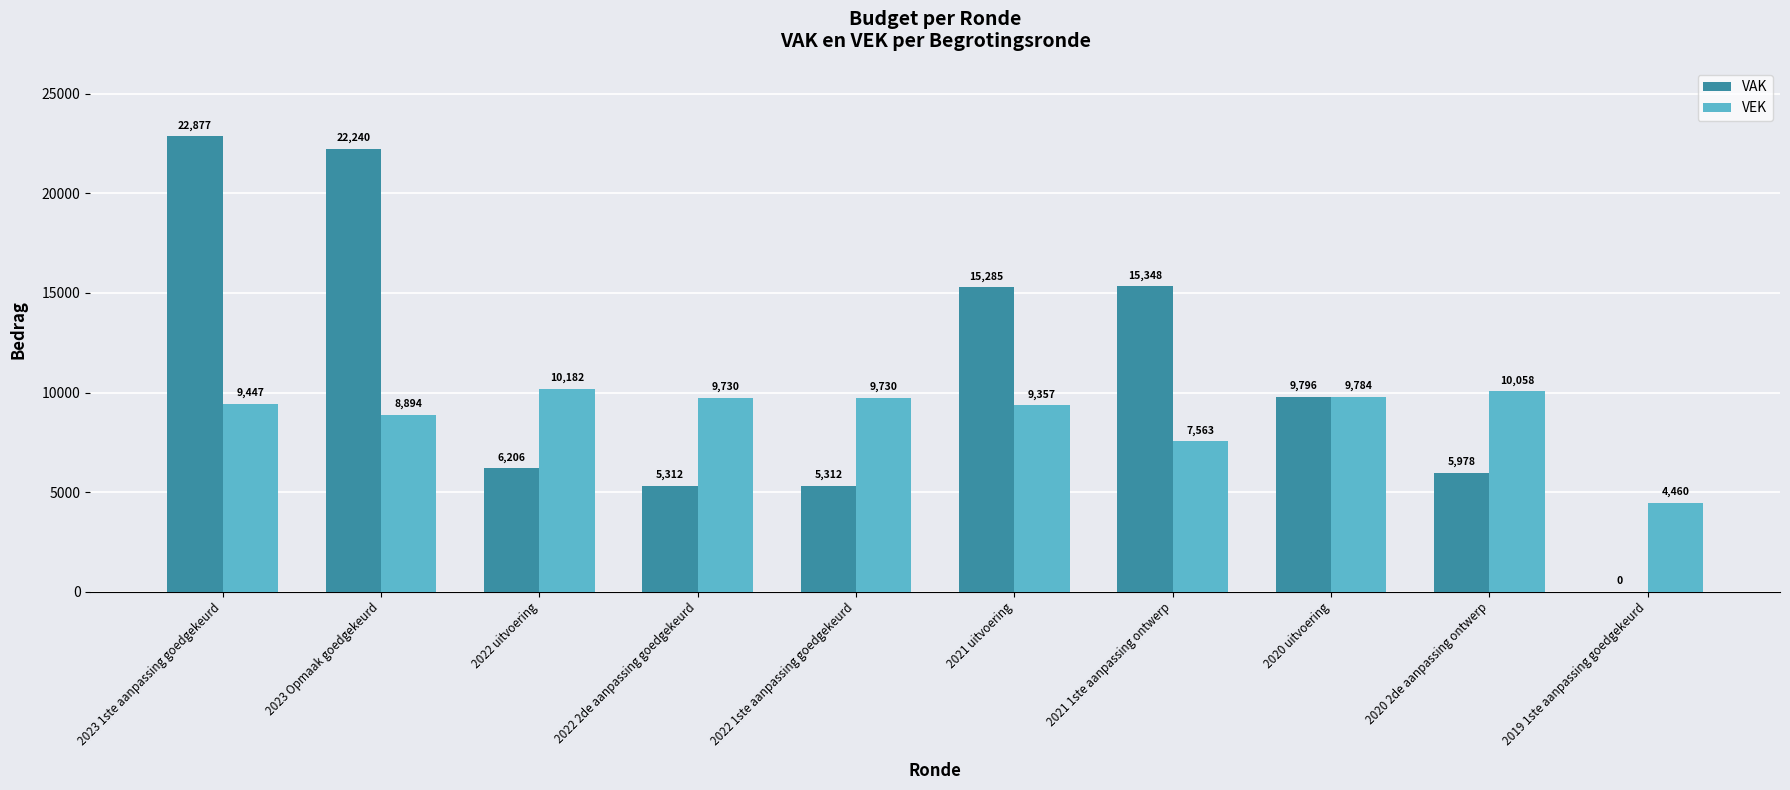

What is the maximum value for VEK?

10182